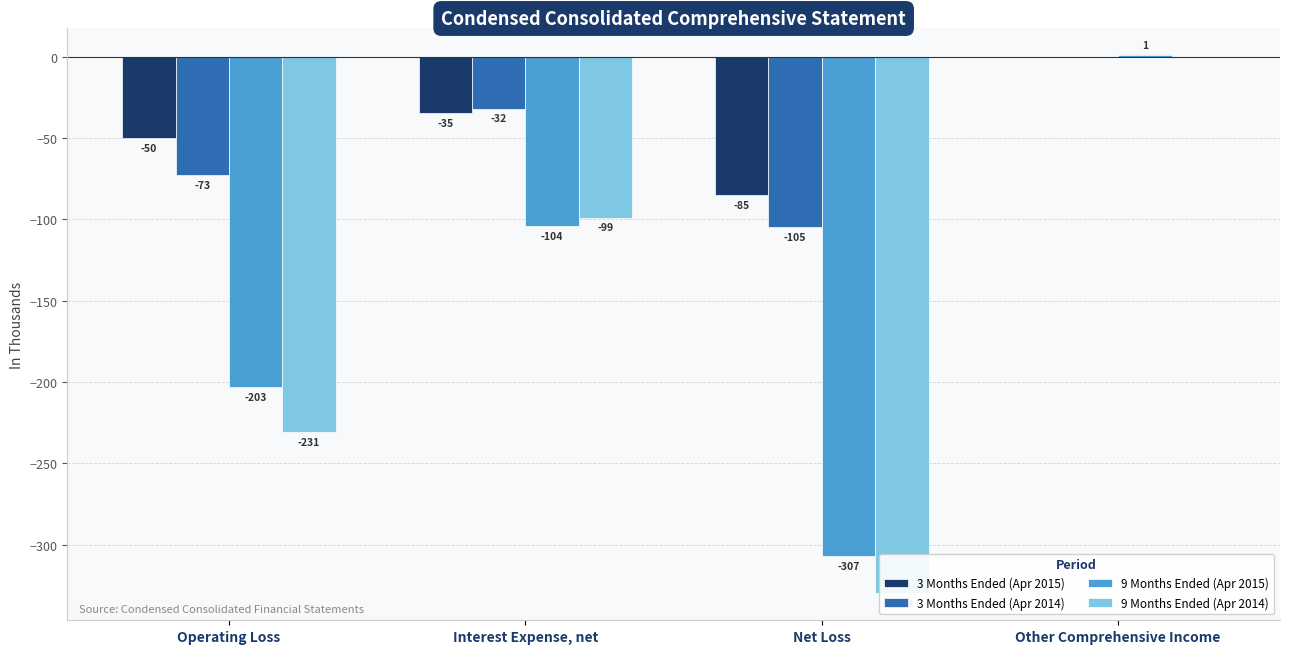

What is the label of the 2nd bar from the right?

Net Loss